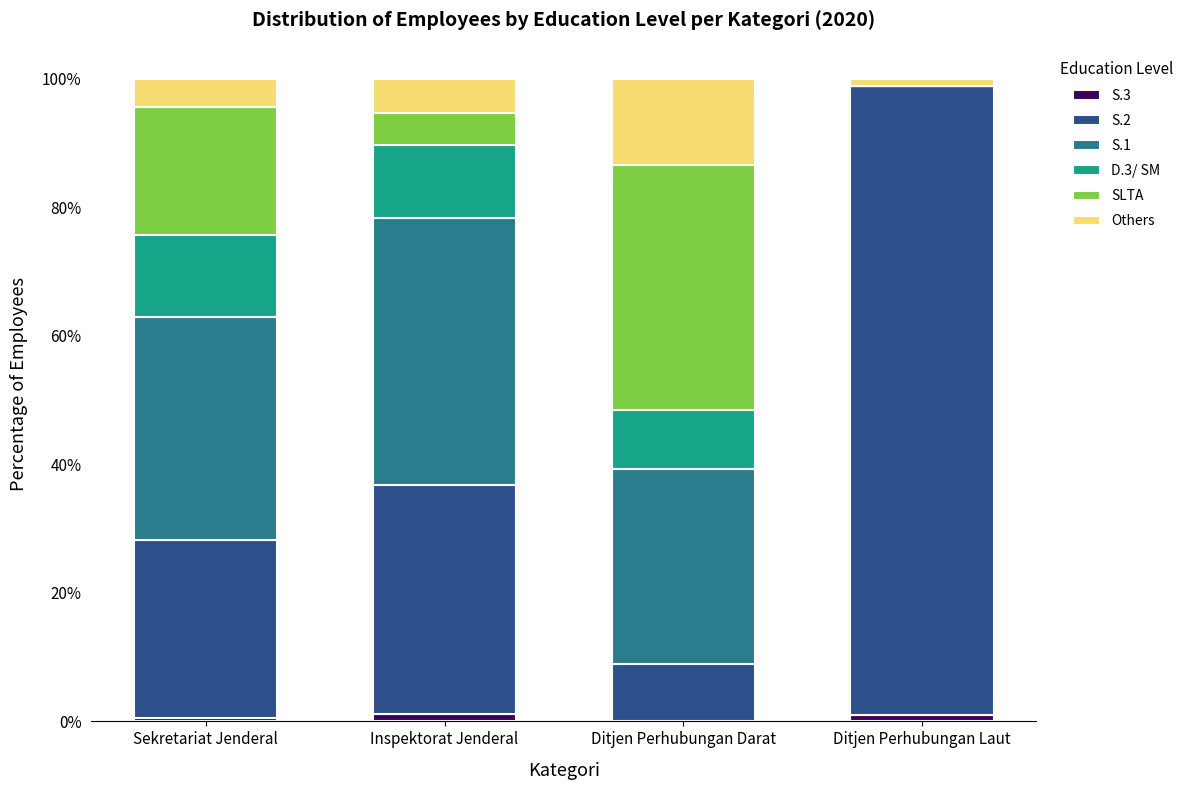

The value of S.1 at Sekretariat Jenderal is 61.6. True or false?

False